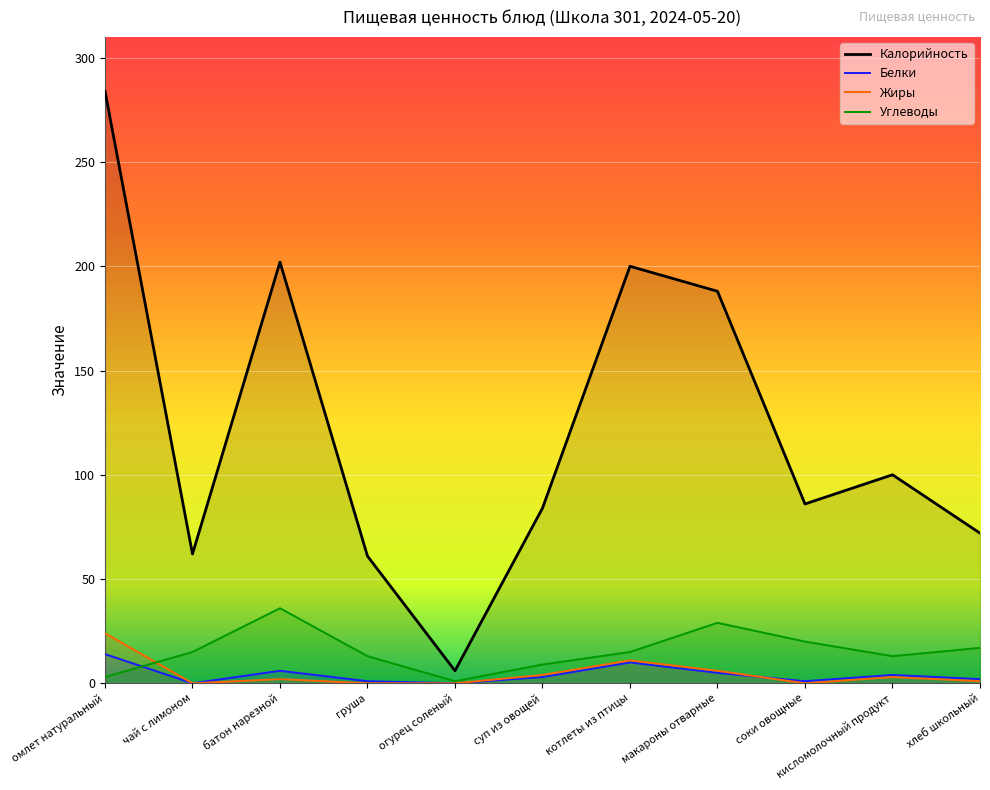

Between соки овощные and хлеб школьный, which series saw the biggest shift?

Калорийность